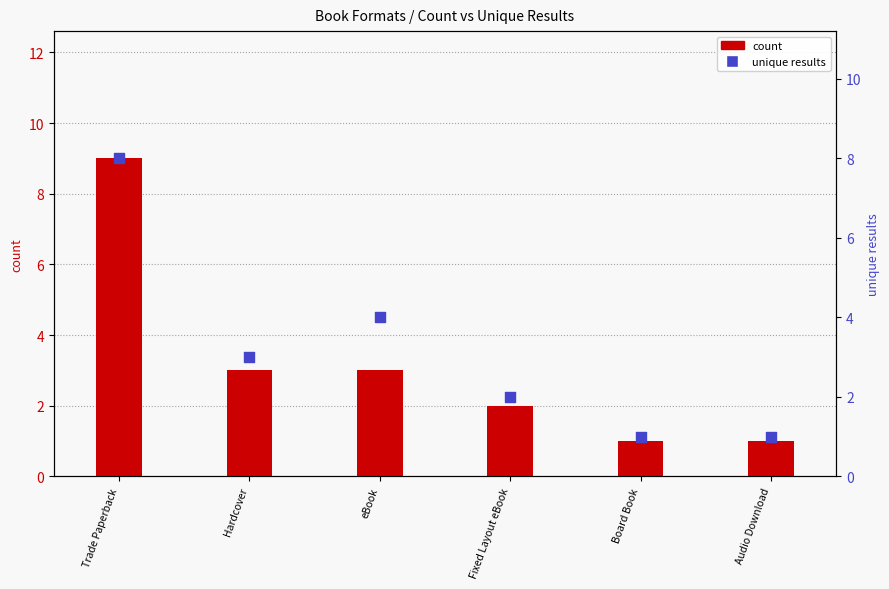

Is the value of unique results at Audio Download greater than the value of count at Audio Download?

No